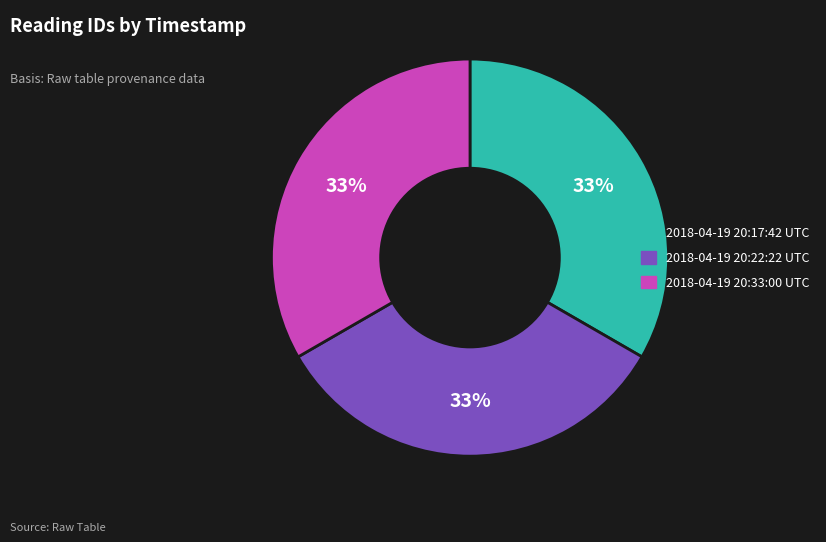

To the nearest percent, what is the combined percentage of 2018-04-19 20:17:42 UTC and 2018-04-19 20:33:00 UTC?

67%